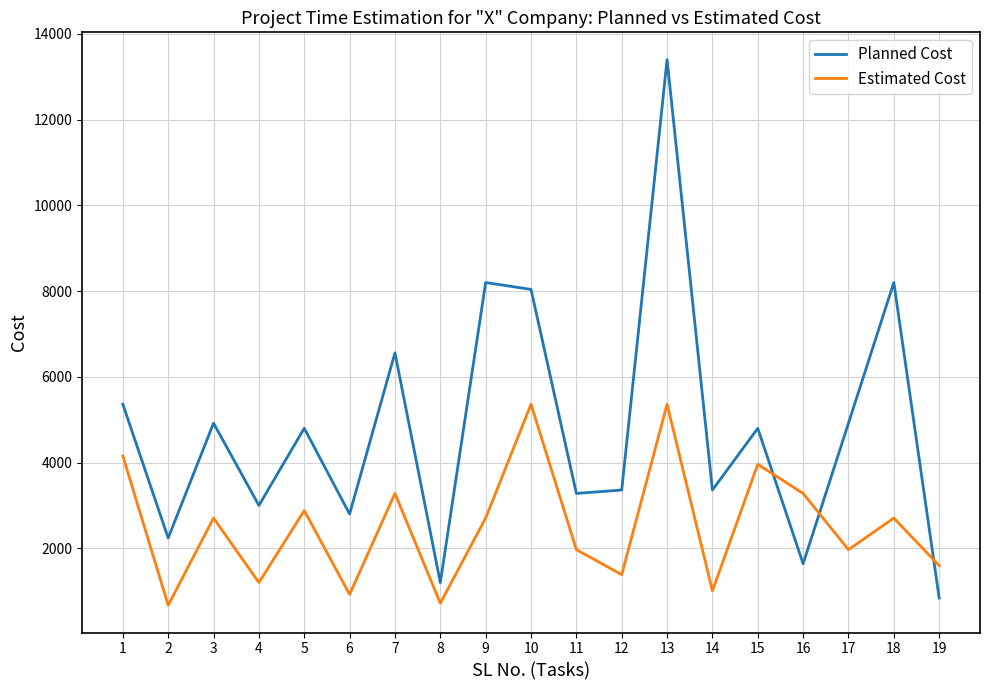

True or false: Planned Cost has a value of 1884 at 8.

False